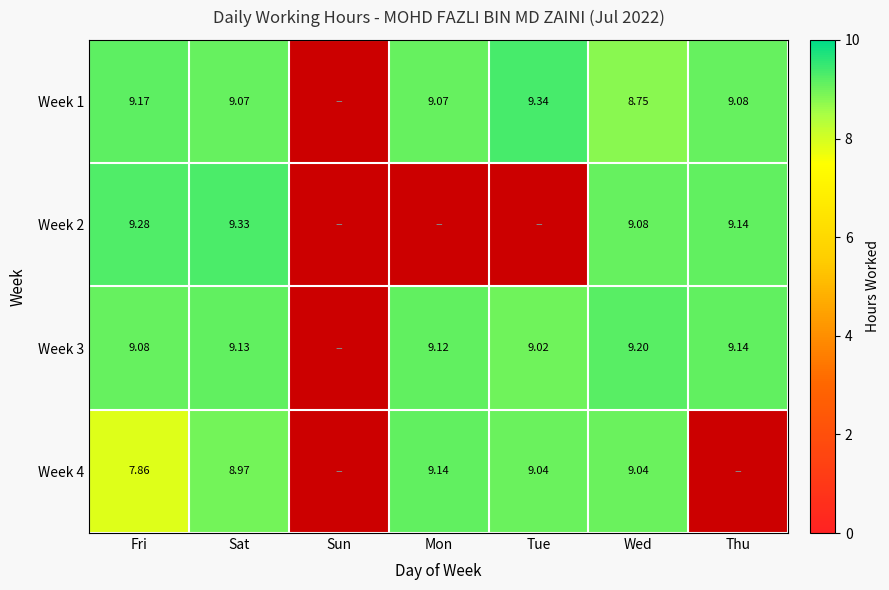

Is the value of Week 3 at Mon greater than the value of Week 1 at Mon?

Yes